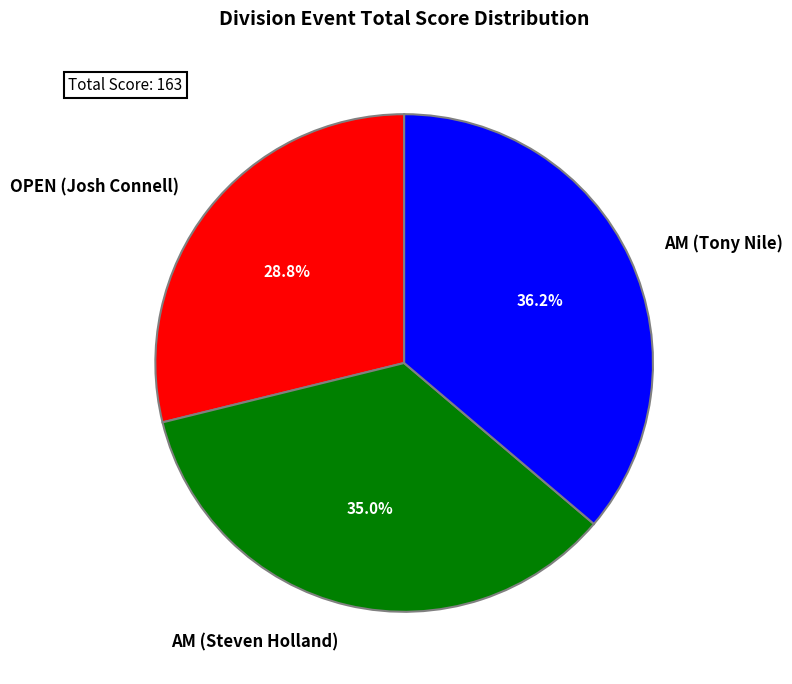

What percentage do AM (Tony Nile) and AM (Steven Holland) together represent?

71.2%